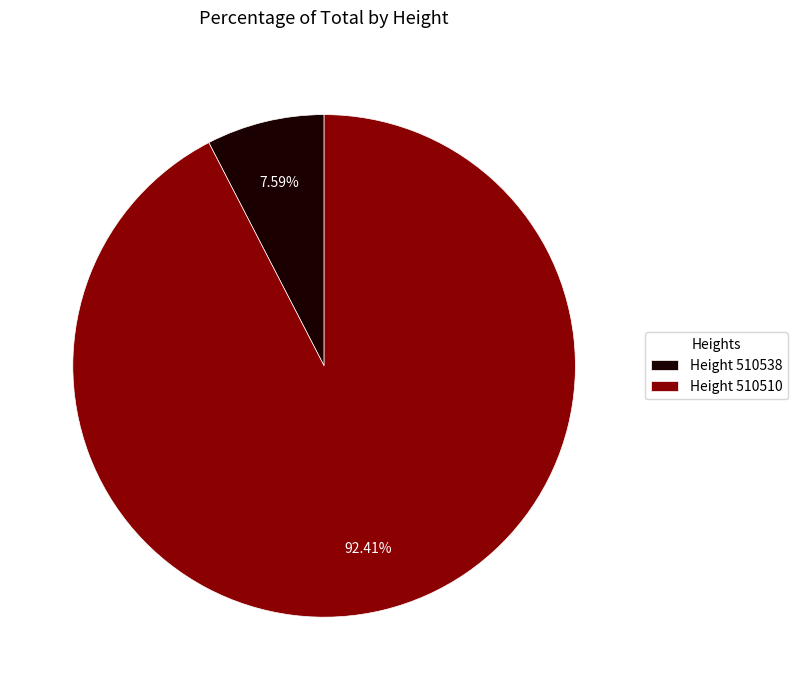

Is there any slice that represents more than half of the pie?

Yes